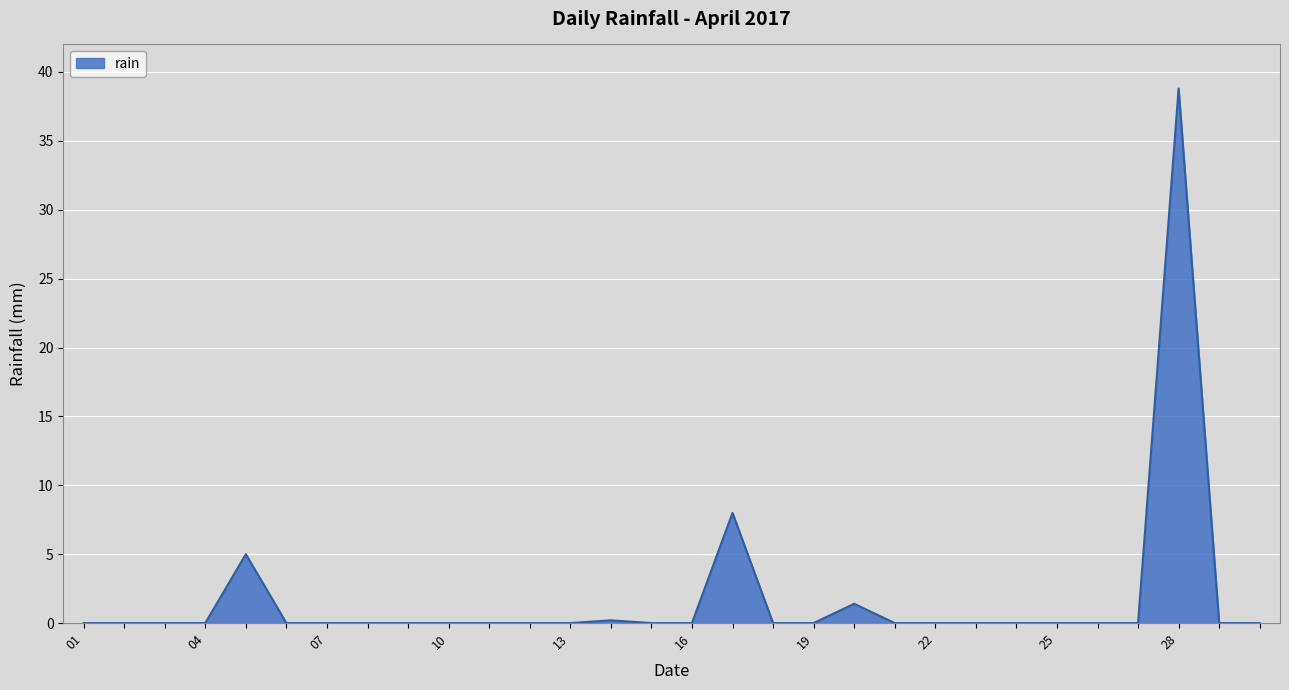

What is the greatest value displayed?

38.8